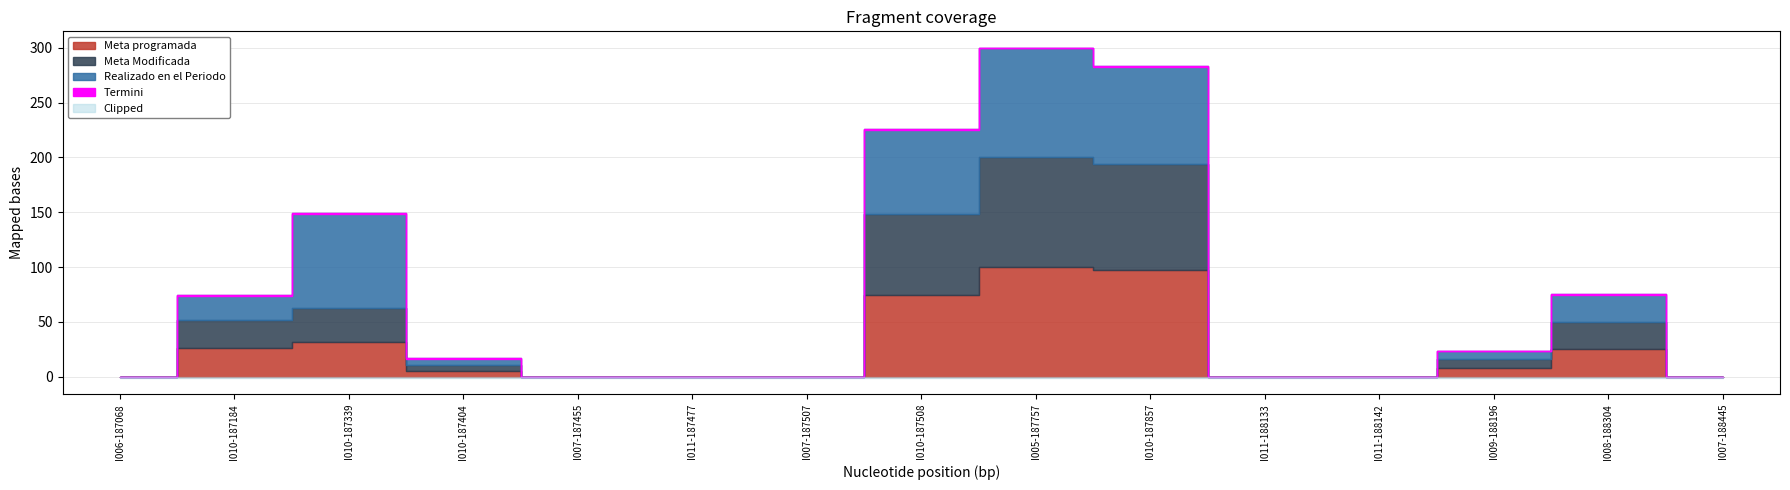

The value of Meta Modificada at I010-187404 is 8.5. True or false?

False